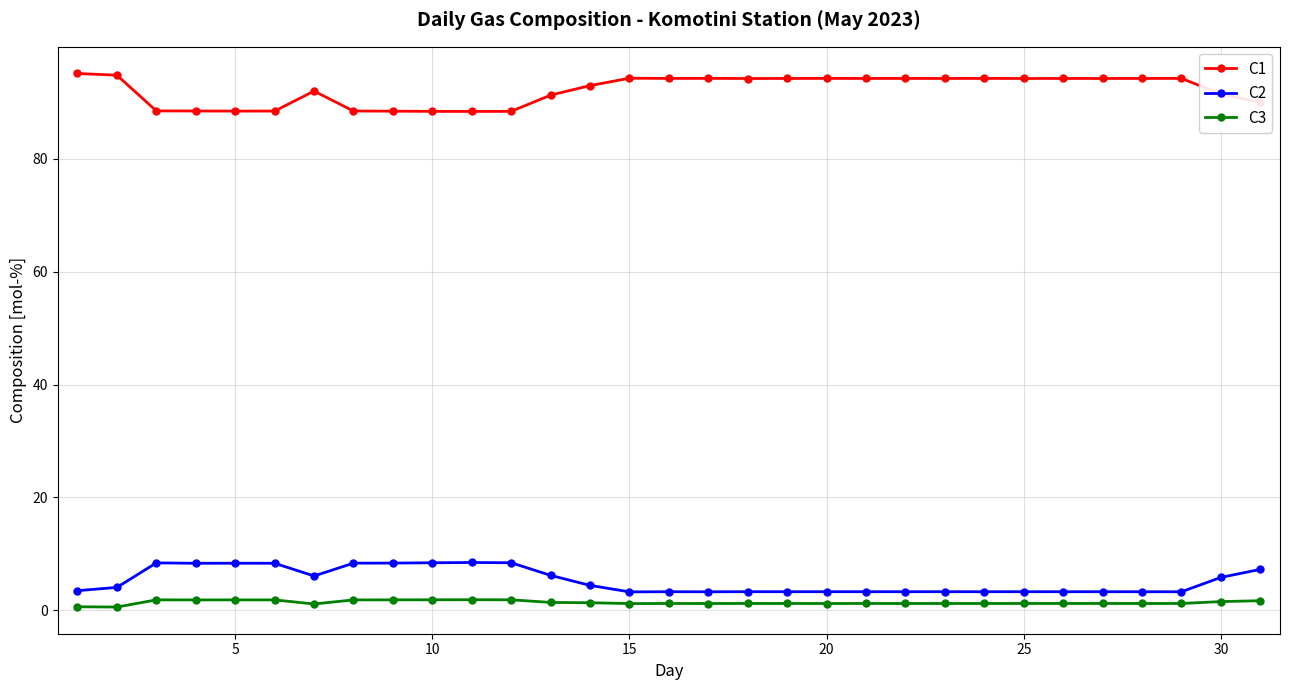

List the series in order of their peak value, lowest first.

C3, C2, C1